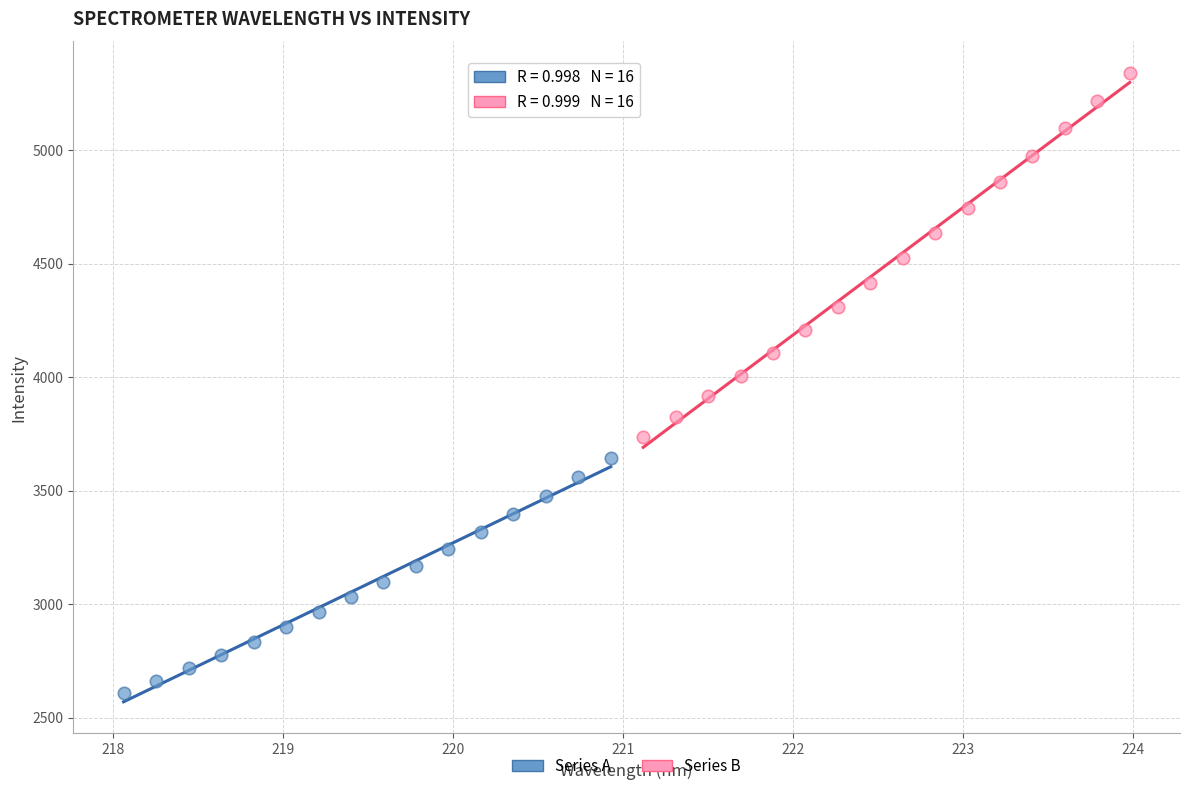

Which series contains the lowest Y value?

Series A